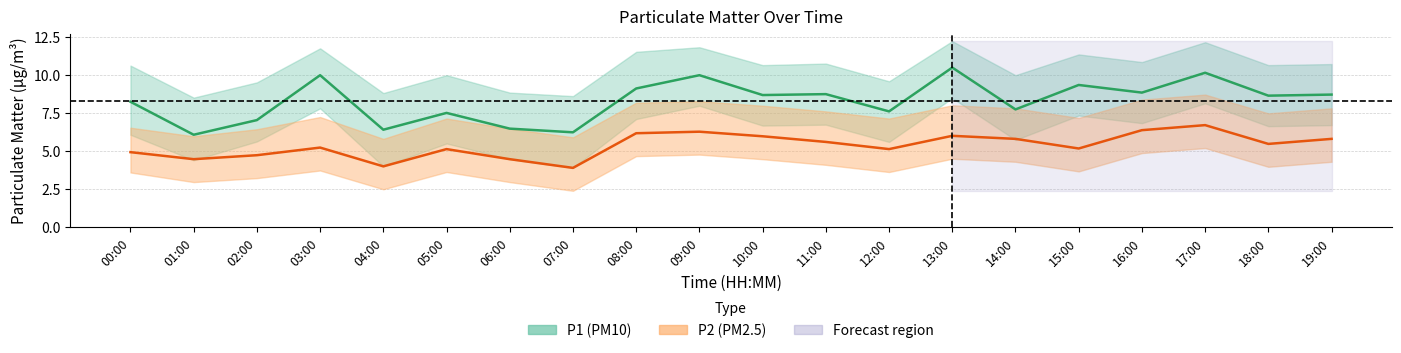

What is the difference between the P2_upper values at 03:00 and 12:00?

0.1